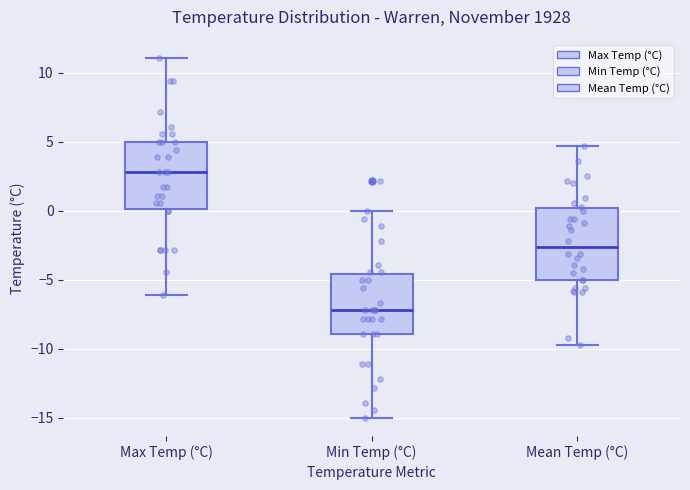

Where does the lower whisker of the box for Min Temp (°C) end on the y-axis? The values are not printed on the chart, so give them approximately, as read against the axis.

-15.0